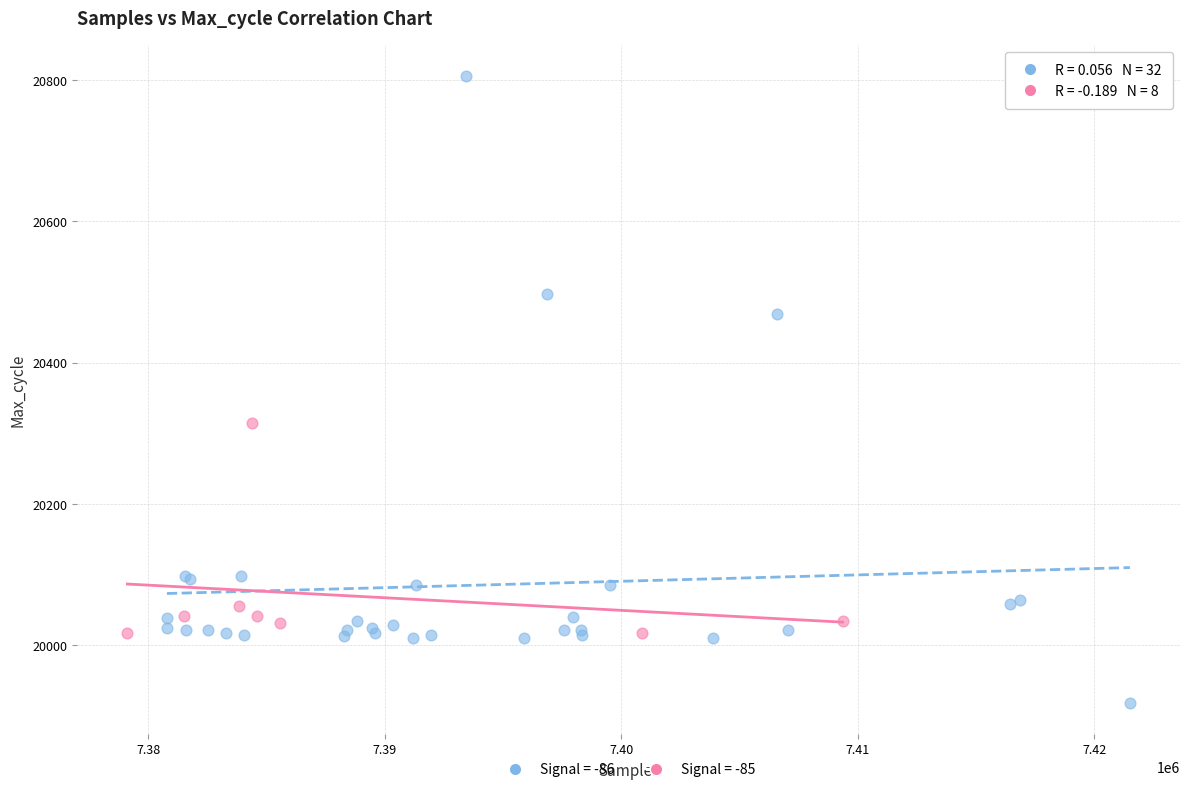

Which series has the widest spread of Y values?

Signal = -86